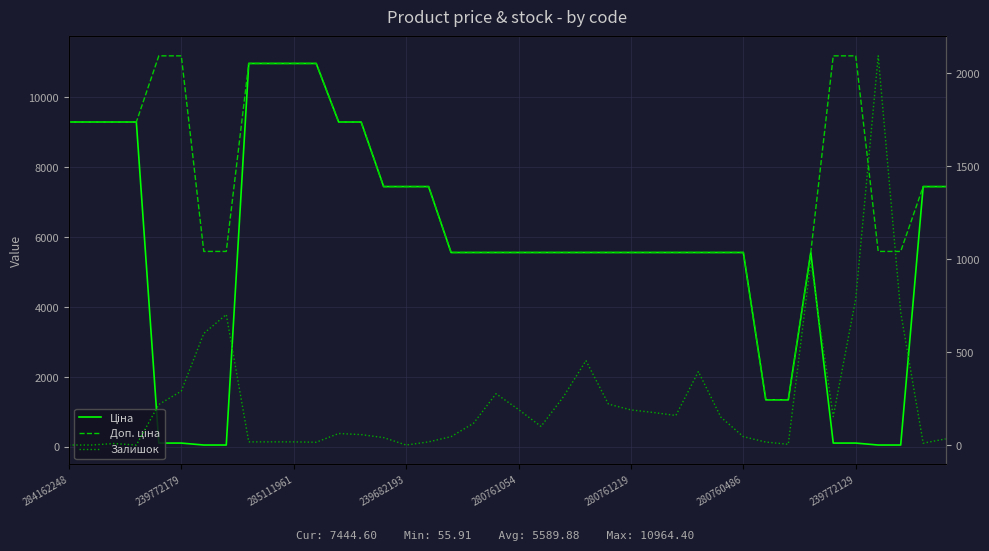

True or false: Доп. ціна has more than 2 points higher than both neighbors.

False